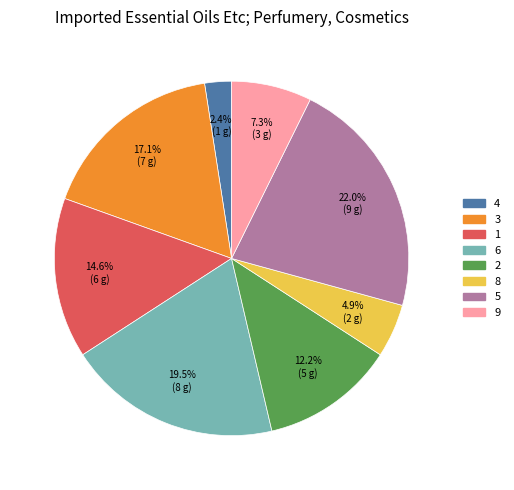

Is it true that 8 is 13% of the pie?

False